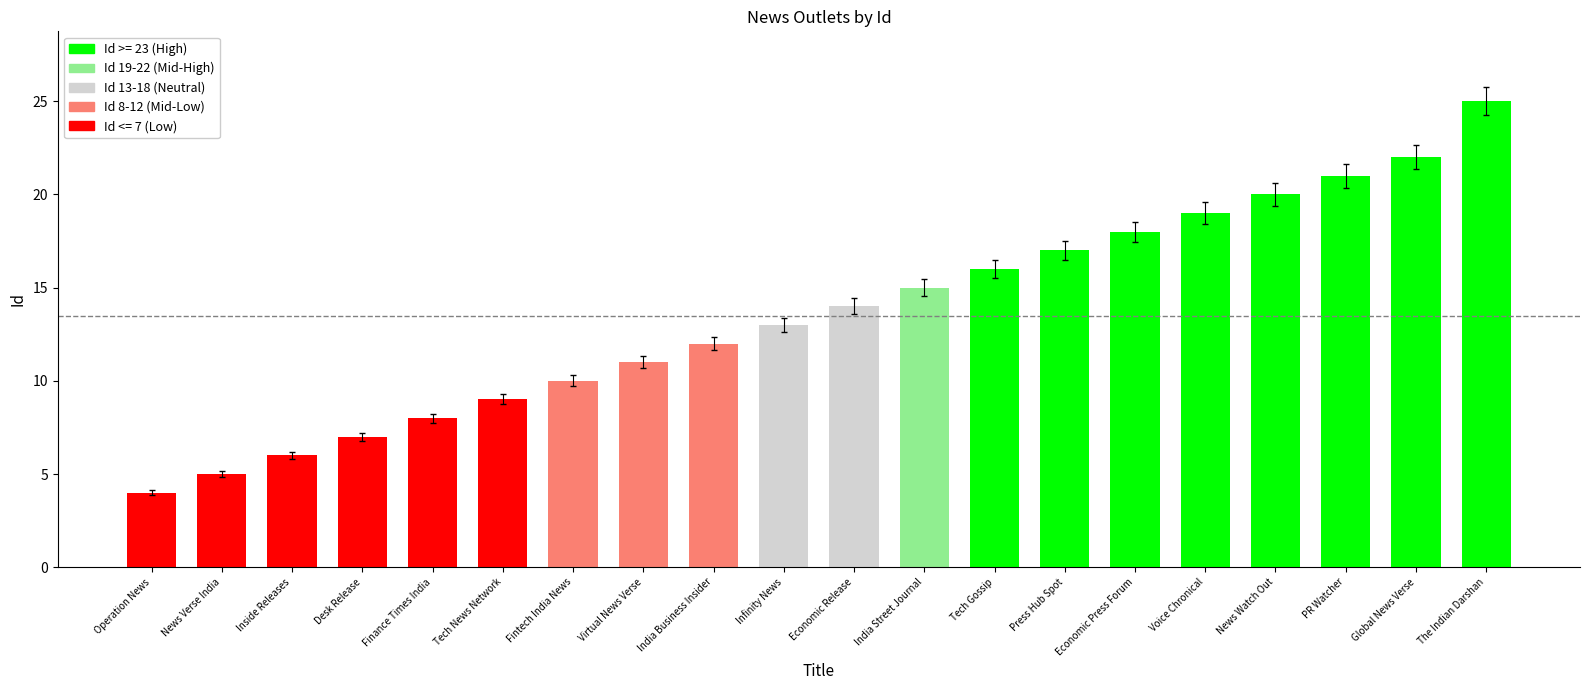

What is the change in value from Desk Release to Tech Gossip?

+9